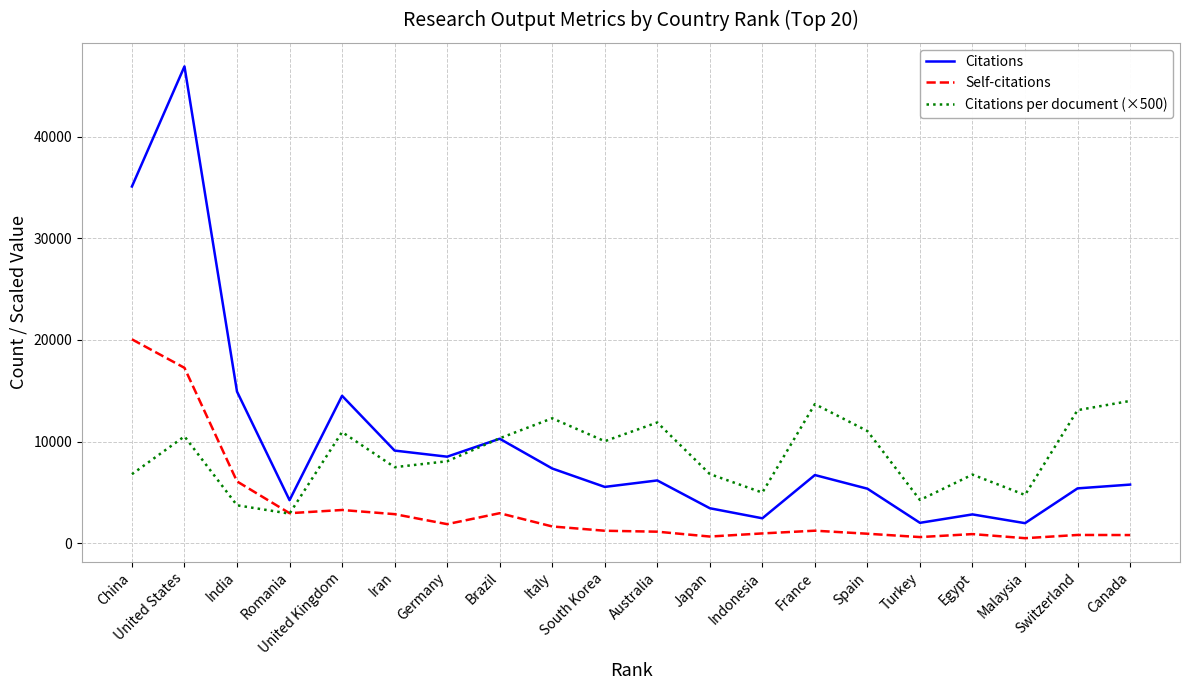

What is the difference between the maximum and second lowest values in the Self-citations series?

19451.0